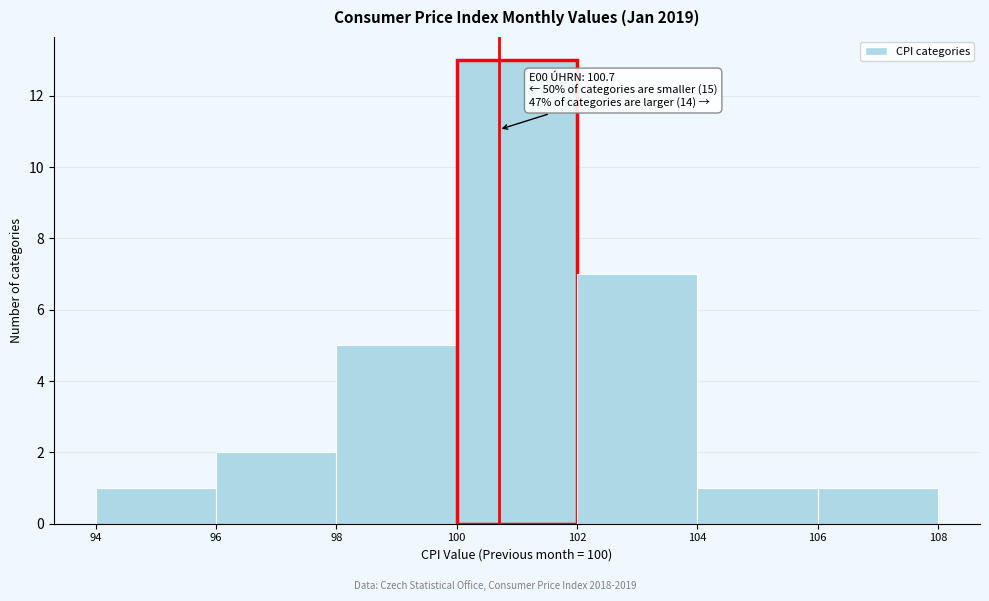

Over which range of the x-axis is the bar tallest?

100 to 102